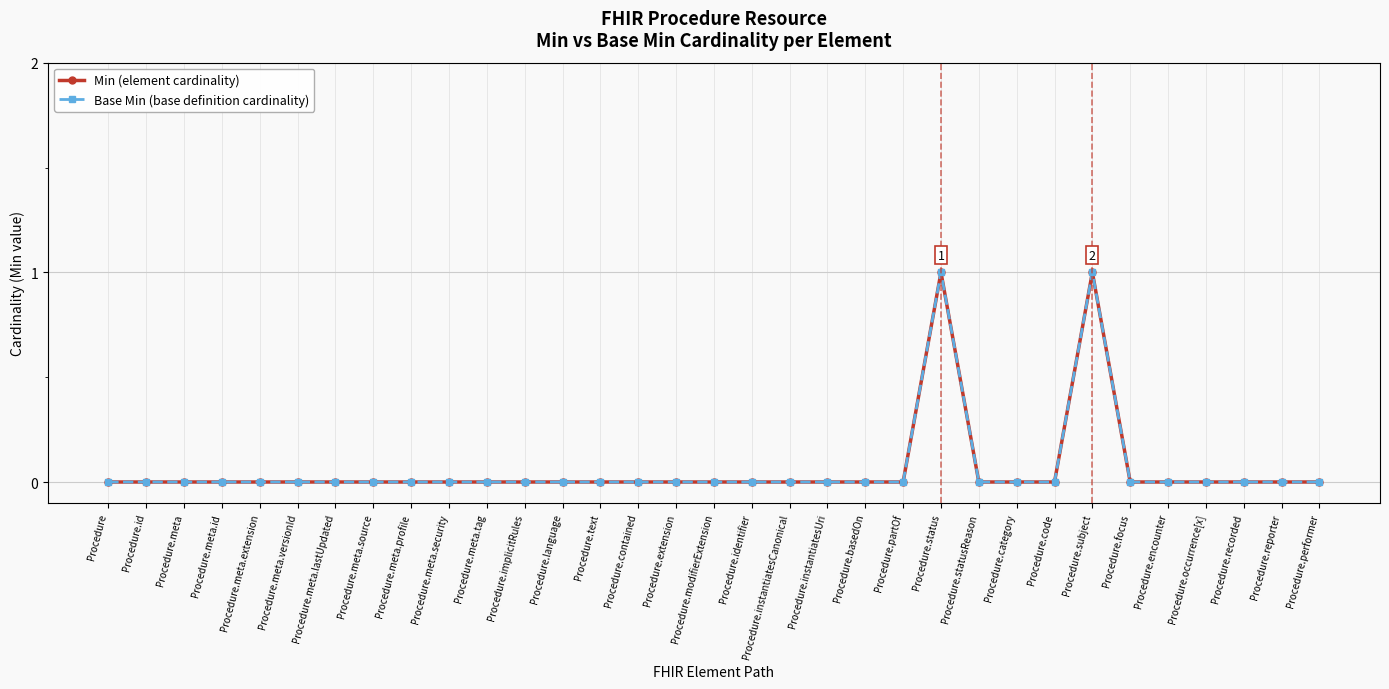

What is the label of the 20th point from the left?

Procedure.instantiatesUri